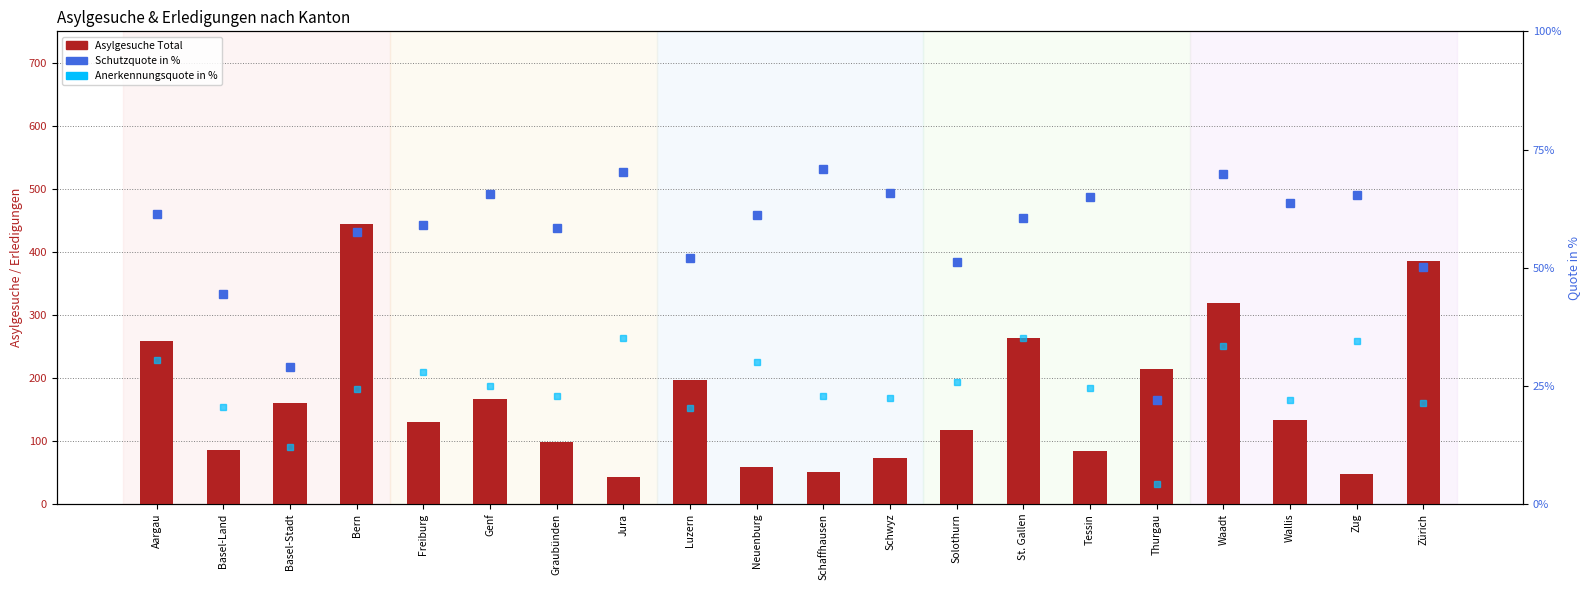

What are all the series names shown in the legend?

Asylgesuche Total, Schutzquote in %, Anerkennungsquote in %